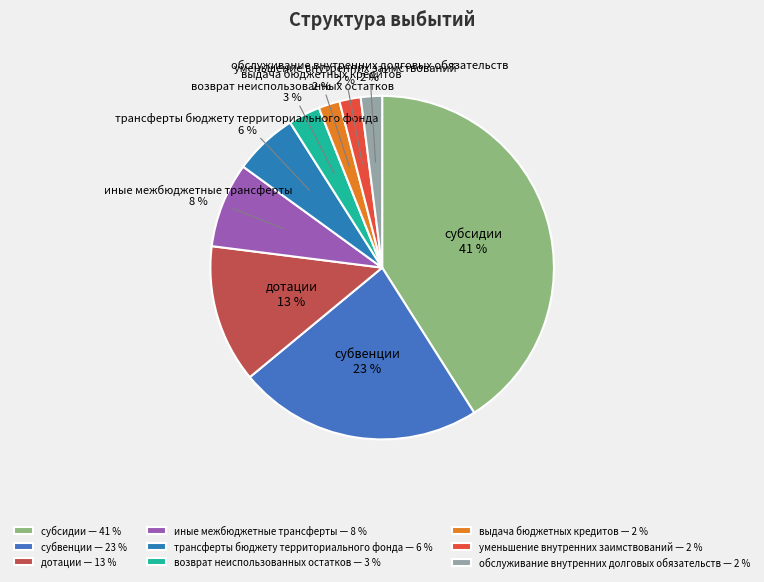

To the nearest percent, what percentage of the pie is трансферты бюджету территориального фонда?

6%